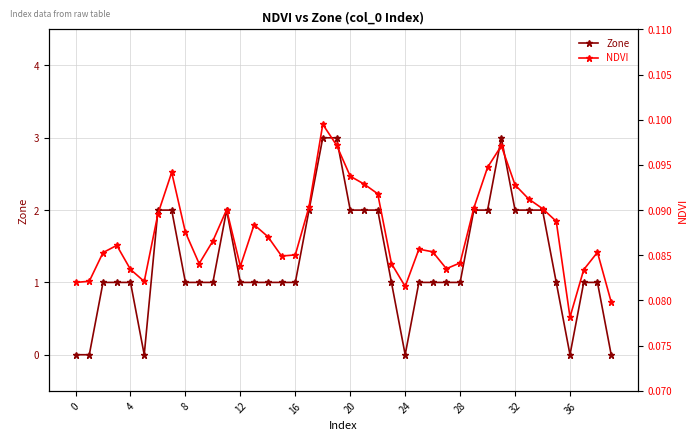

What is the label of the 31st point from the left?

30